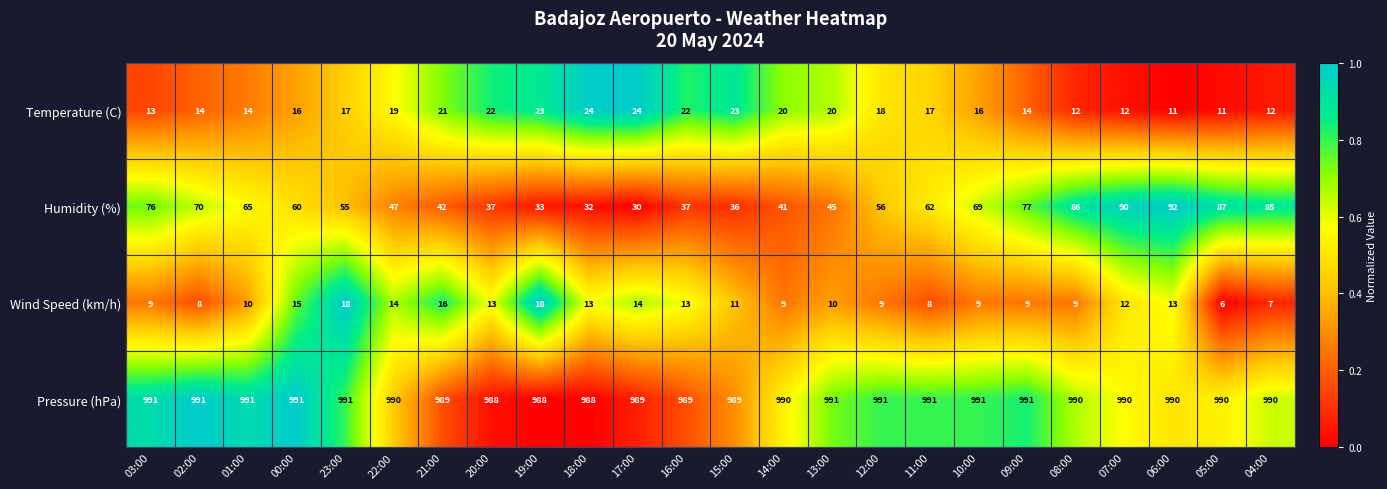

What is the approximate value of Pressure (hPa) at 04:00?

990